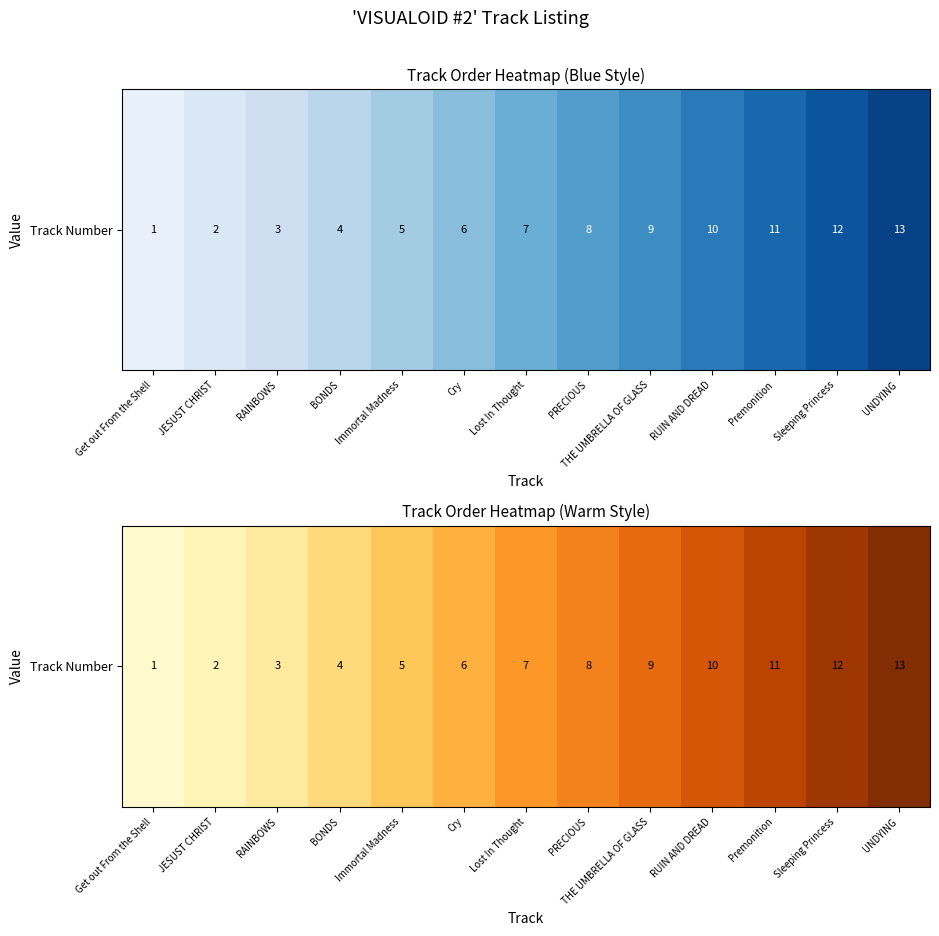

What is the difference between the maximum and second lowest values?

11